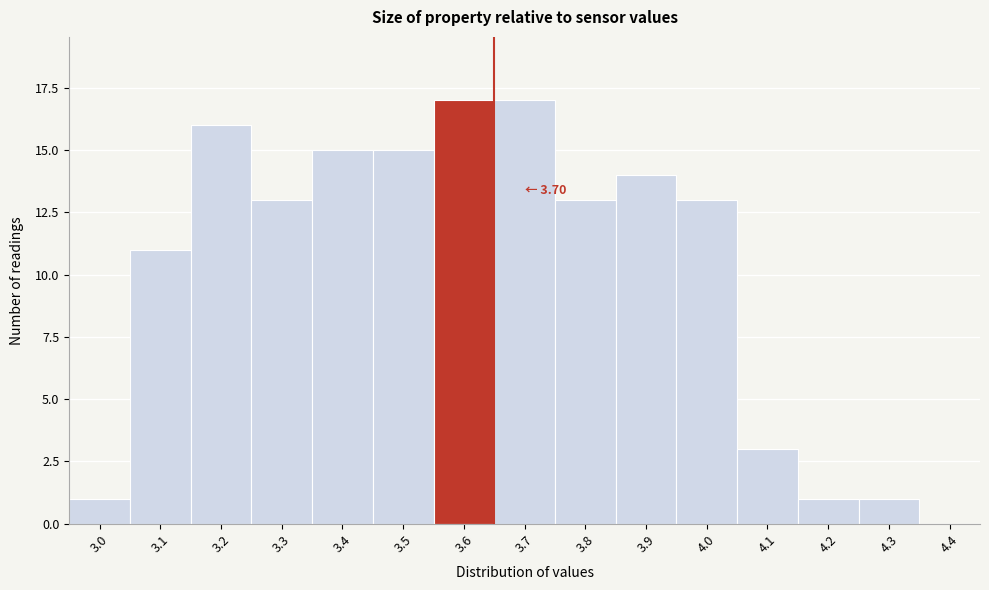

Reading left to right, list all the values displayed in this chart.

3.0=1	3.1=11	3.2=16	3.3=13	3.4=15	3.5=15	3.6=17	3.7=17	3.8=13	3.9=14	4.0=13	4.1=3	4.2=1	4.3=1	4.4=0